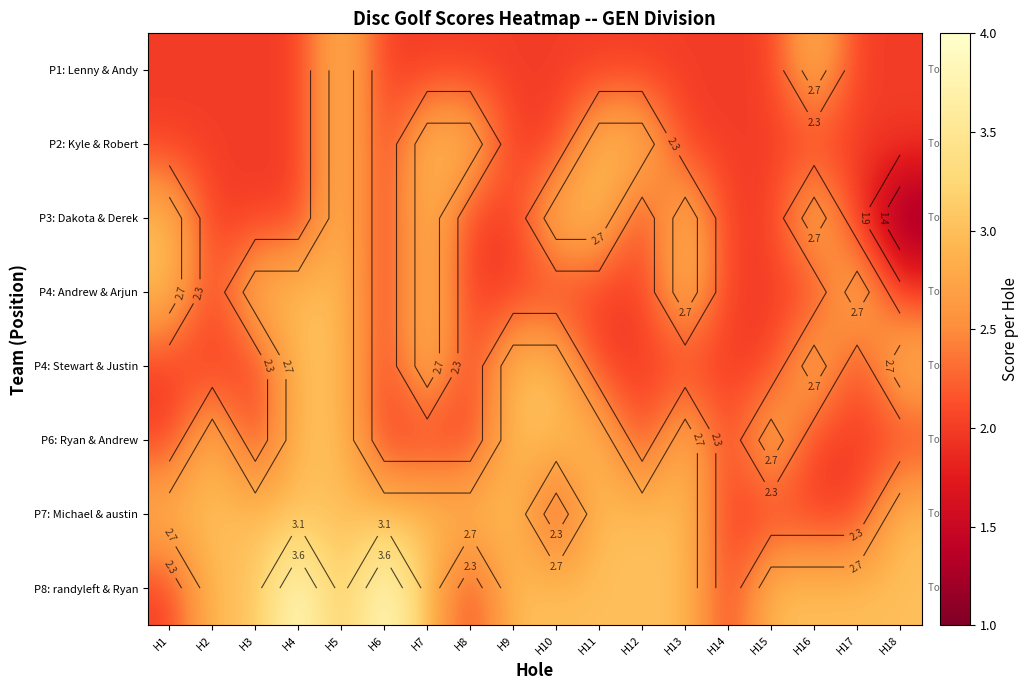

How many P2: Kyle & Robert values are between 2 and 3?

18